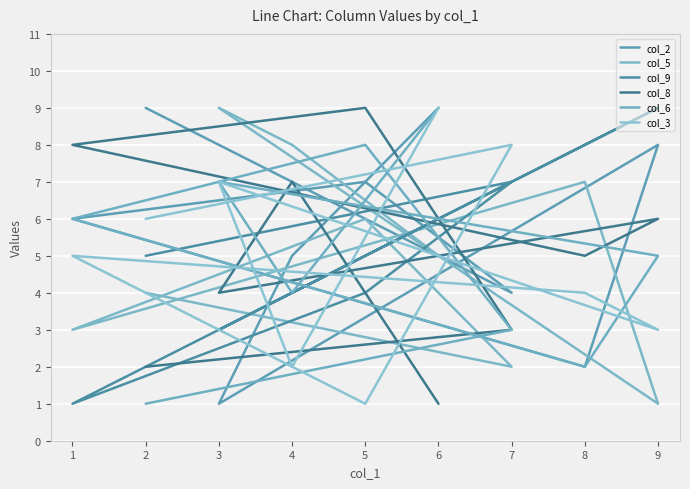

In col_3, how many points are higher than both neighbors (excluding endpoints)?

3